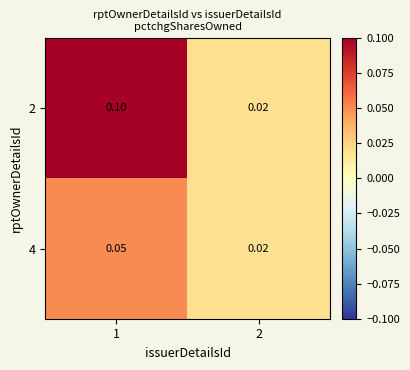

Which series has the largest range (max minus min)?

2